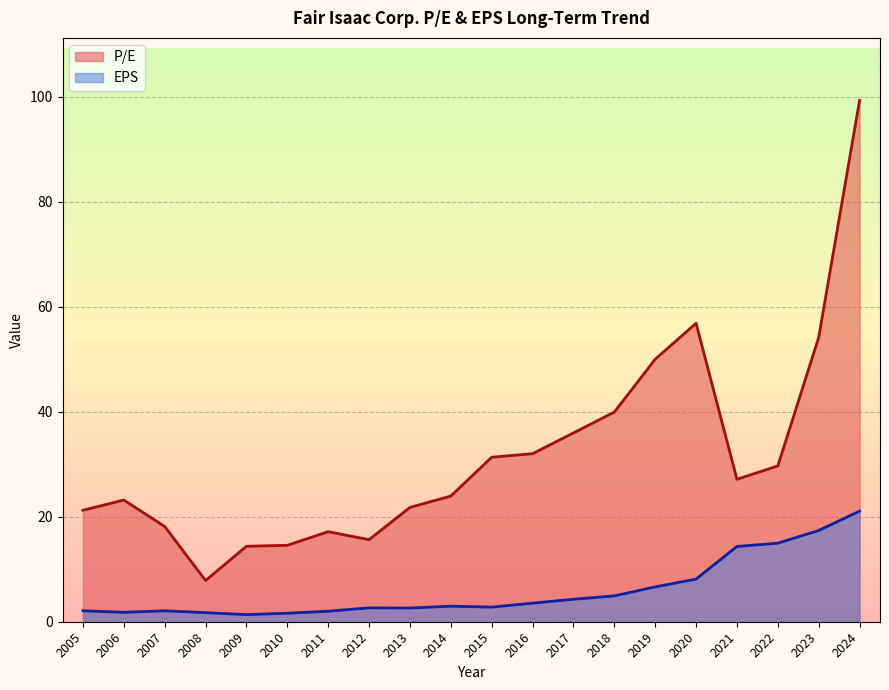

What is the difference between the highest and lowest values at 2021?

12.8